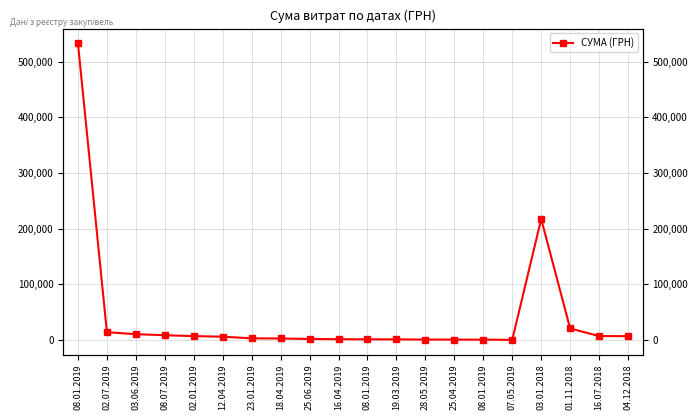

What is the sum of the values at 08.07.2019 and 25.04.2019?

9186.7